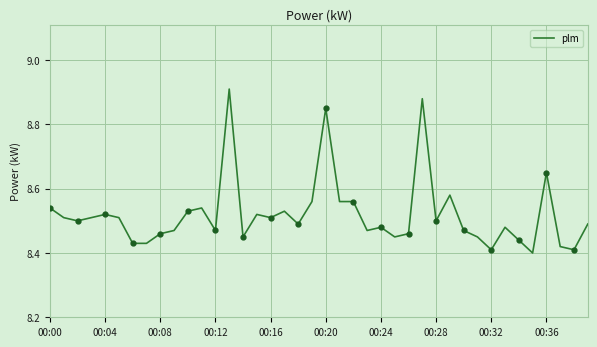

Where is the data nearest to the value 8?

35